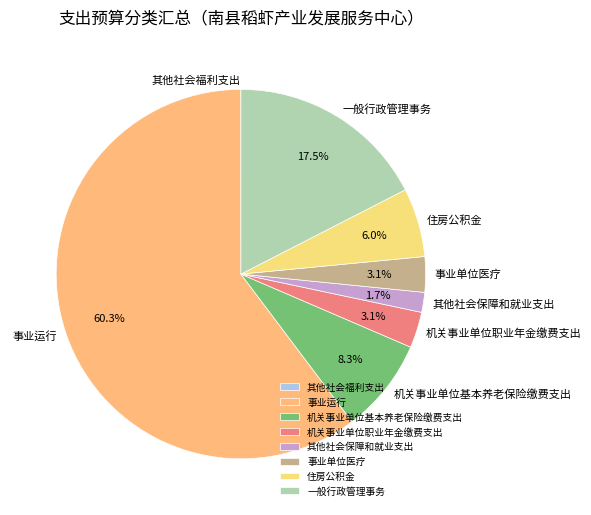

Which slice is the largest?

事业运行